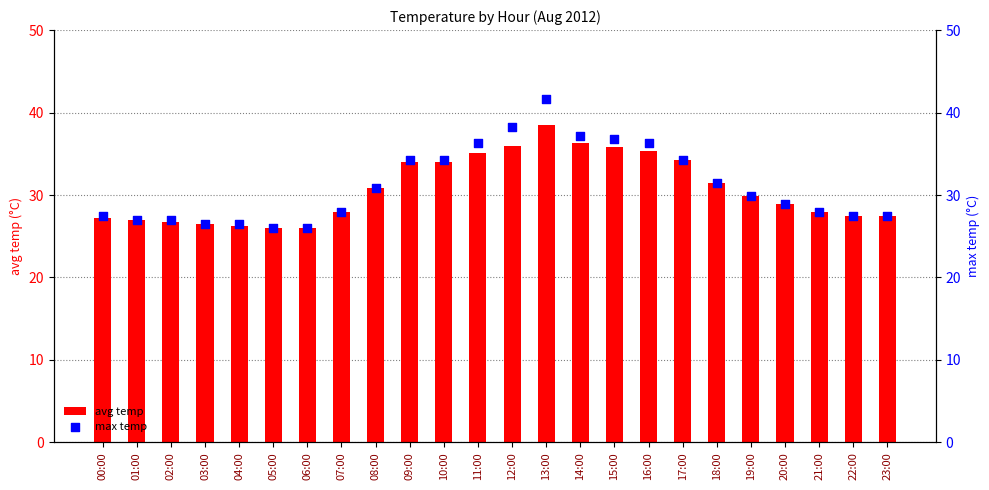

What are all the series names shown in the legend?

avg temp, max temp